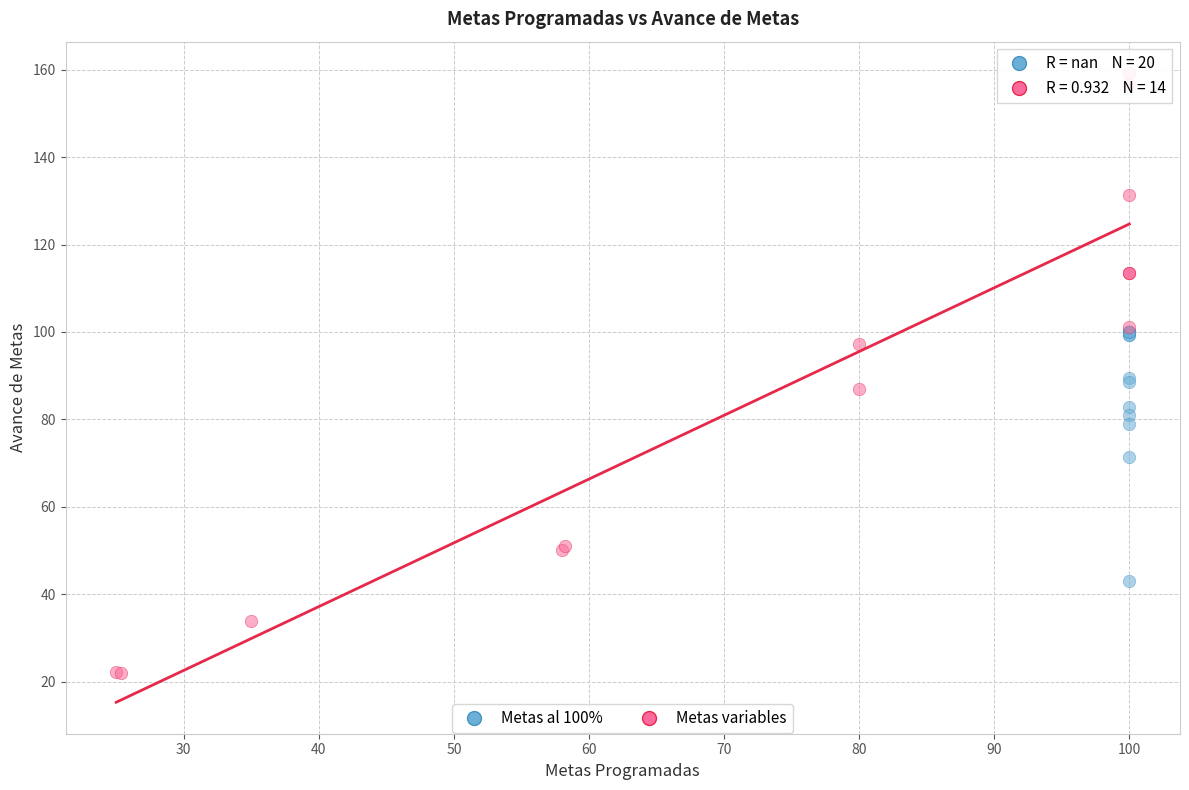

Which series reaches the minimum Y coordinate?

Metas variables